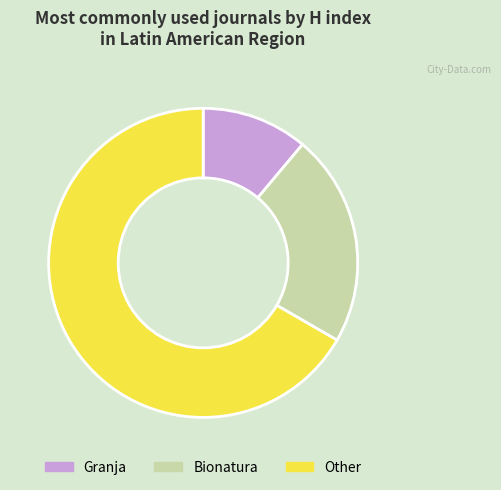

True or false: Bionatura accounts for 22% of the total.

True